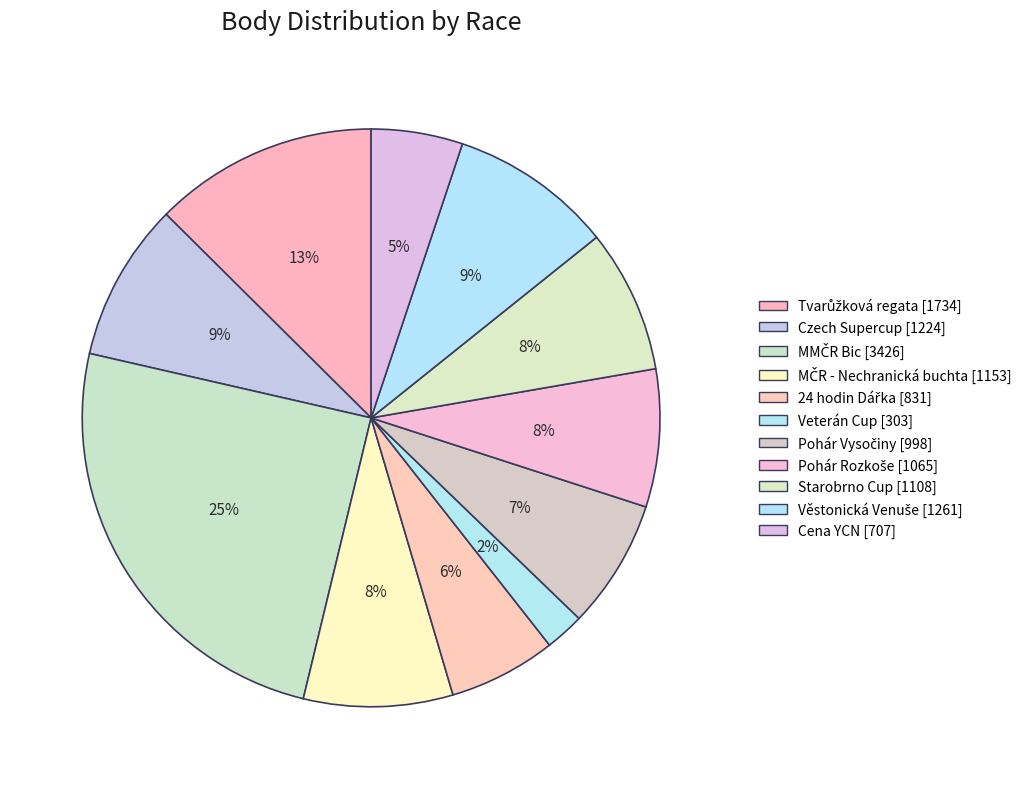

To the nearest percent, what is the average slice percentage?

9%